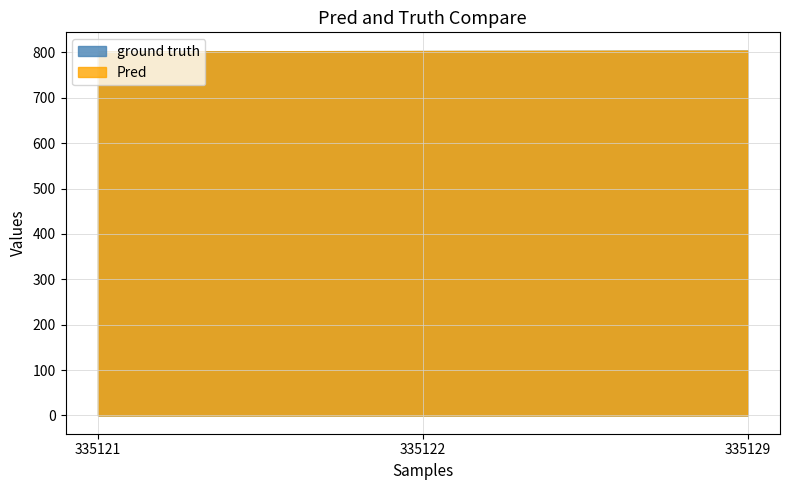

Rank the categories by Pred value from highest to lowest.

335129, 335122, 335121